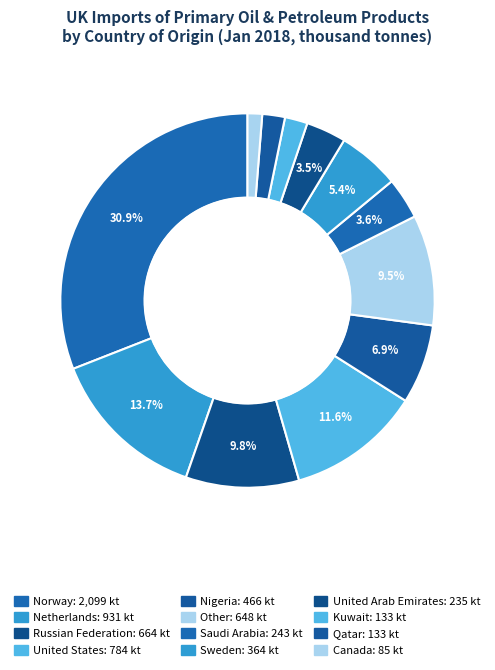

Which slice is the smallest?

Canada